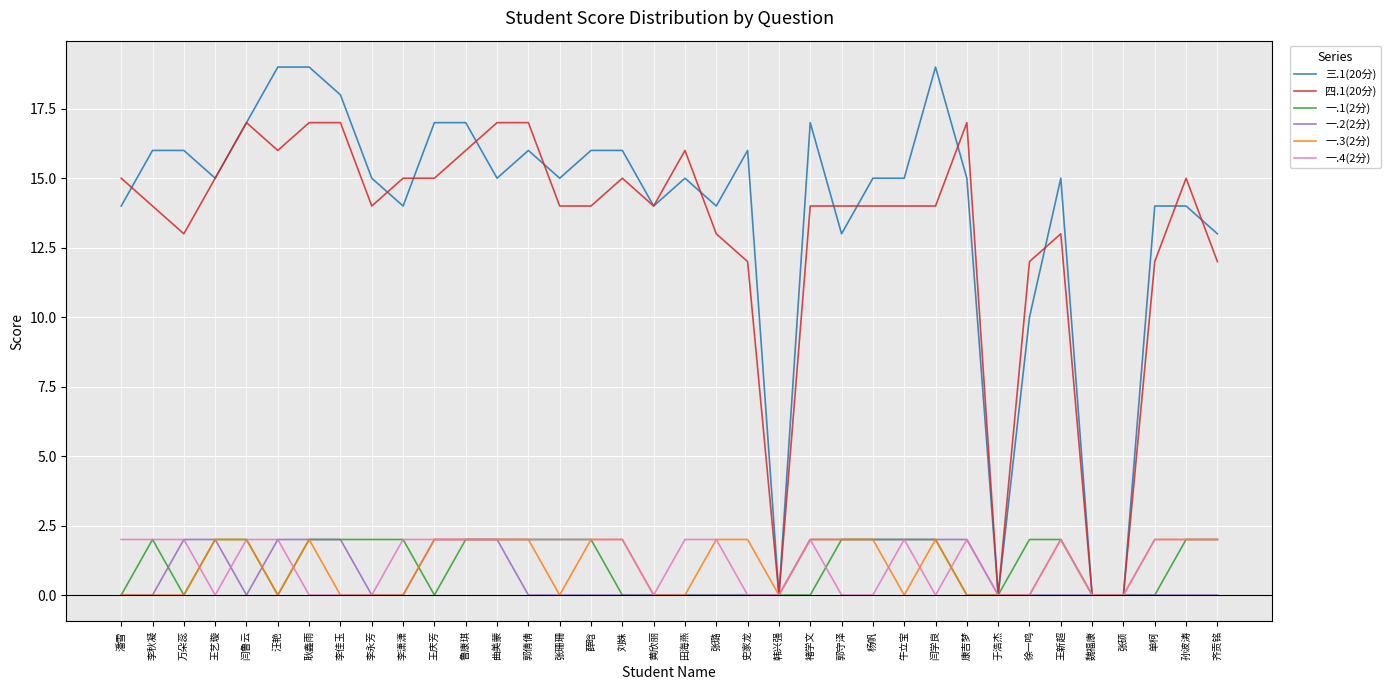

What is the difference between the highest and lowest values at 牛立宝?

15